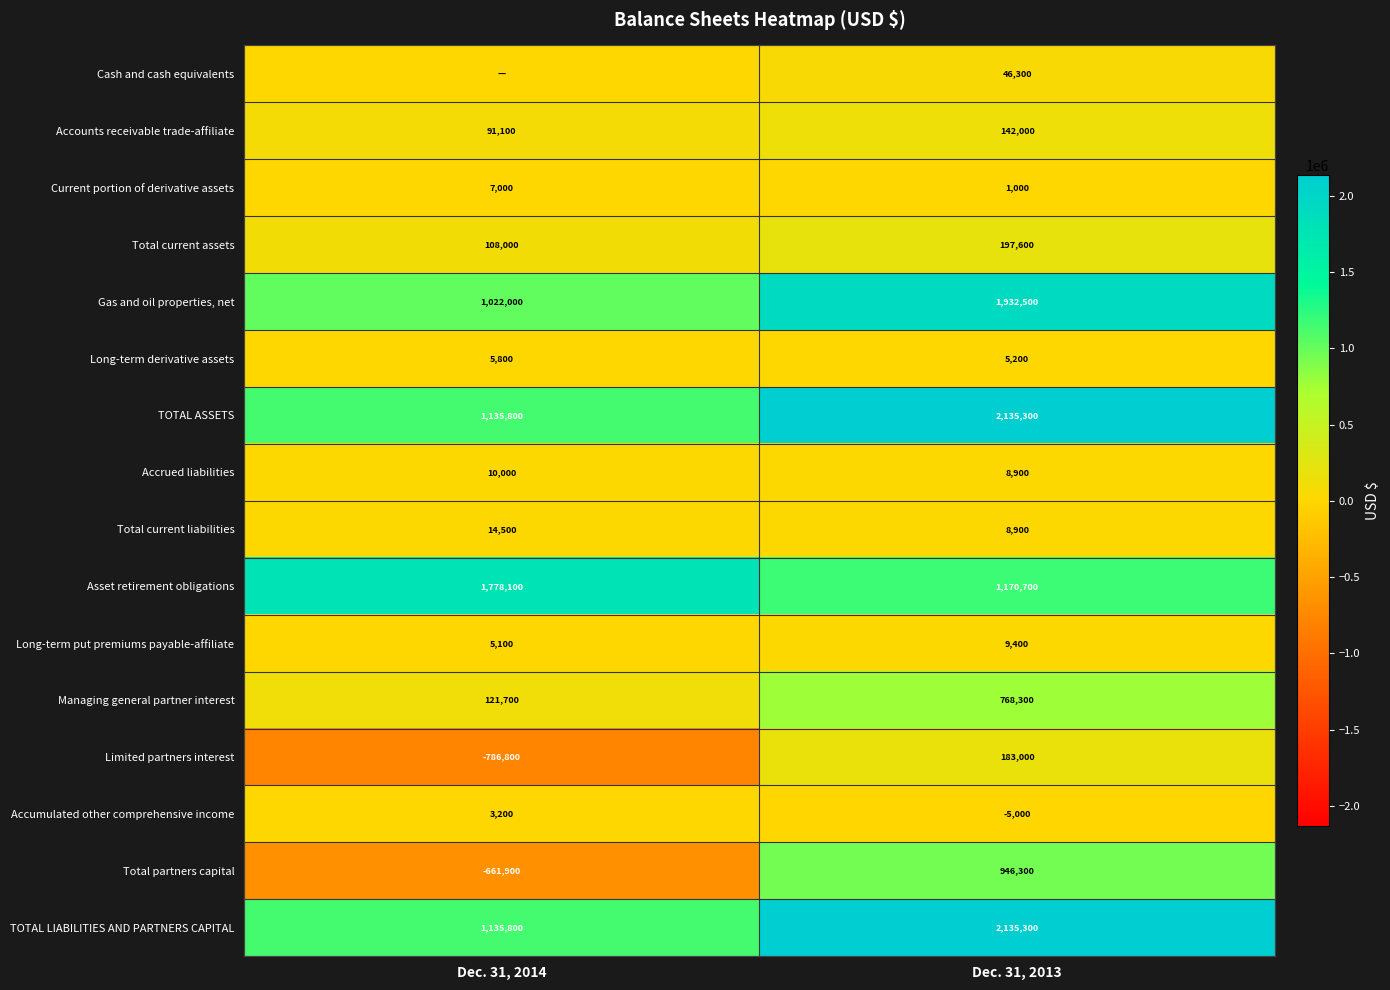

Is it true that Current portion of derivative assets equals 1000 at Dec. 31, 2013?

True